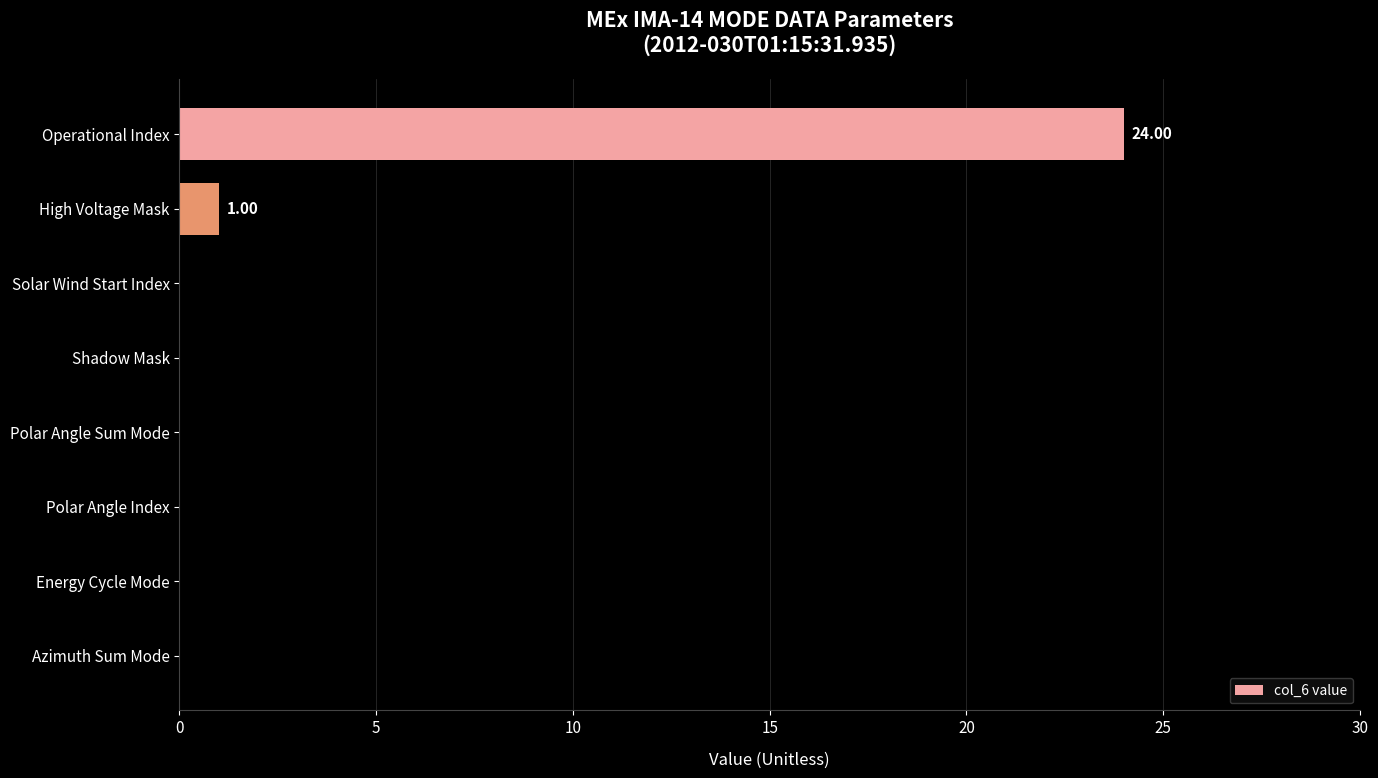

Are the bars horizontal?

Yes